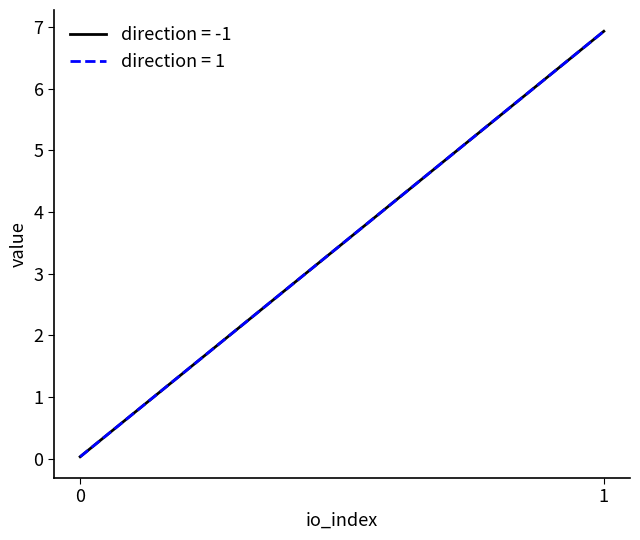

Which has a higher value, 1 or -1?

1